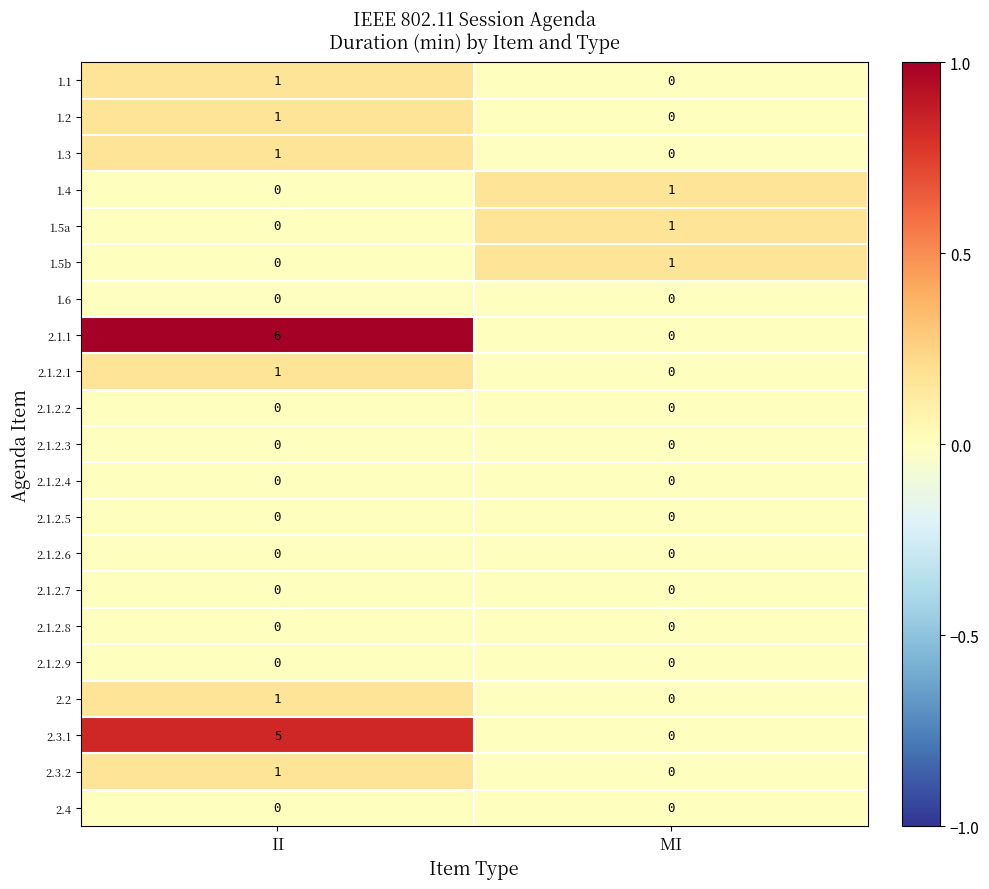

What is the greatest value displayed?

6